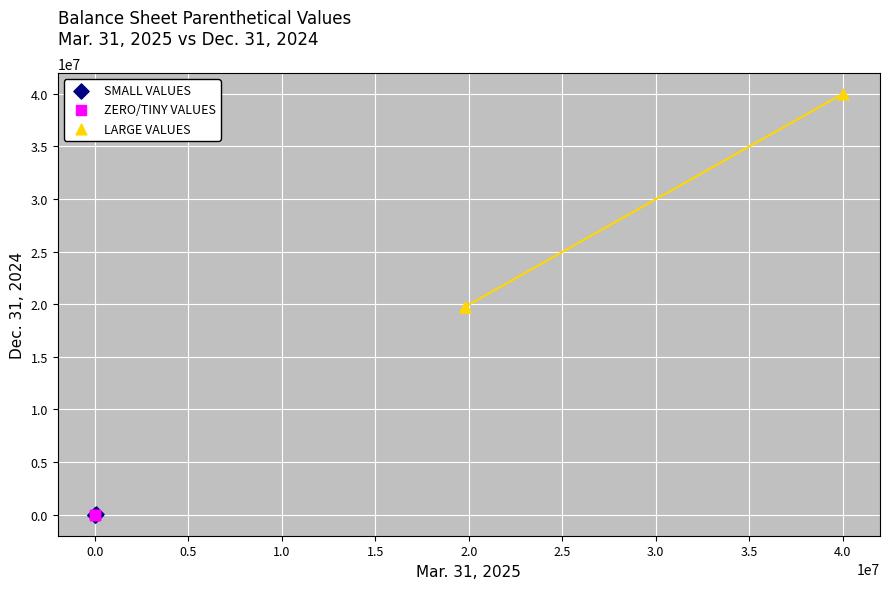

Which series has the largest Y range (max minus min)?

LARGE VALUES